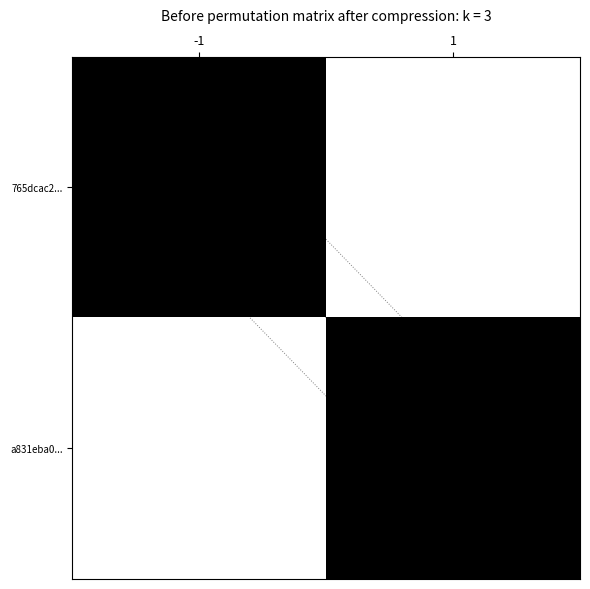

Which label corresponds to the smallest value in the chart?

1